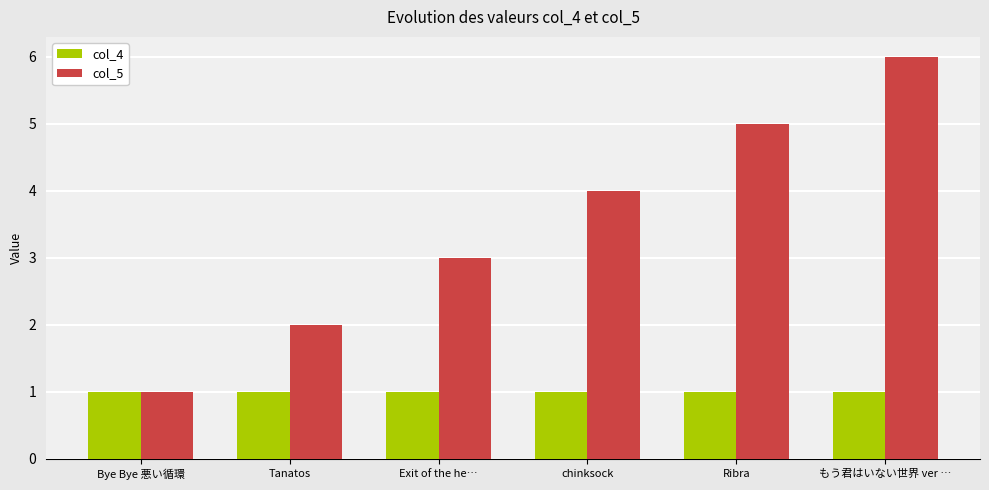

Is the value of col_5 at もう君はいない世界 ver … greater than the value of col_4 at Tanatos?

Yes